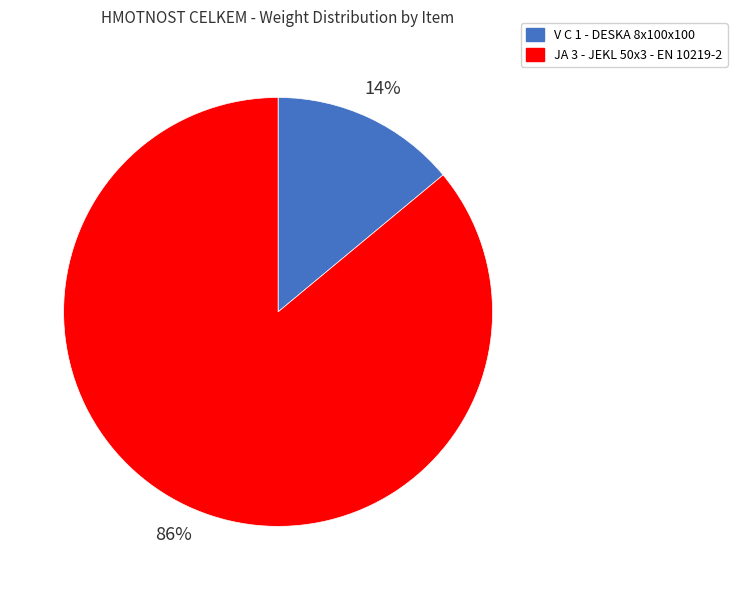

Combined, do JA 3 and V C 1 account for over 50%?

Yes